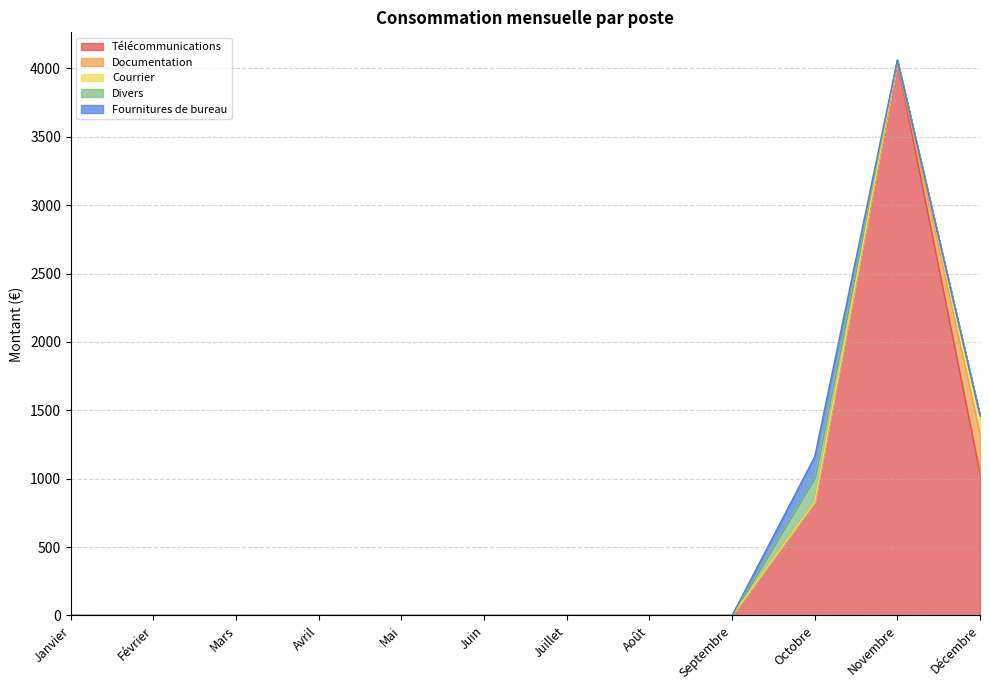

Is it true that Télécommunications equals 2486.1 at Avril?

False